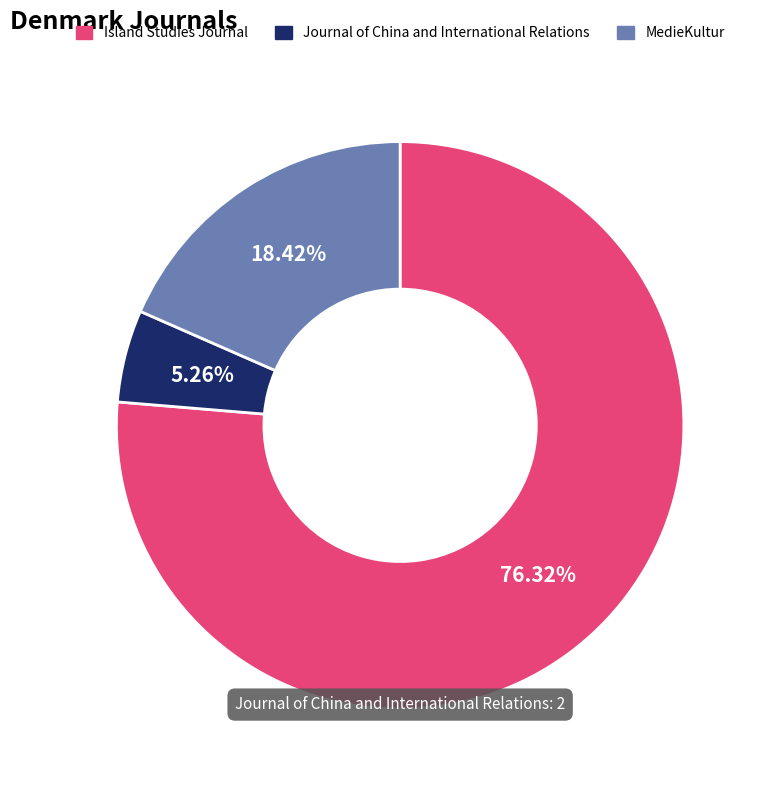

Count the number of slices in the pie.

3